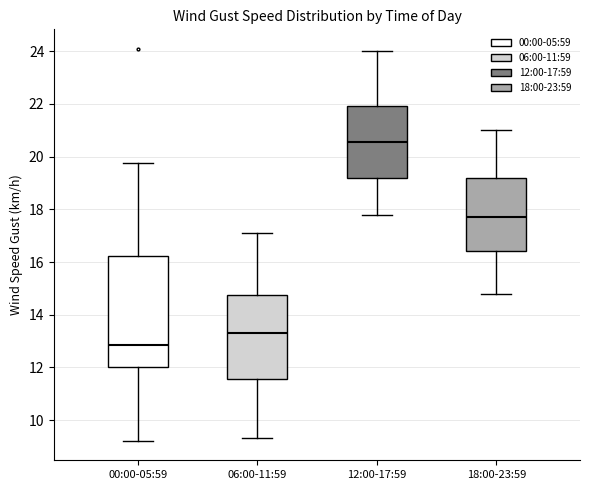

Which box is the tallest, from its lower edge to its upper edge?

00:00-05:59